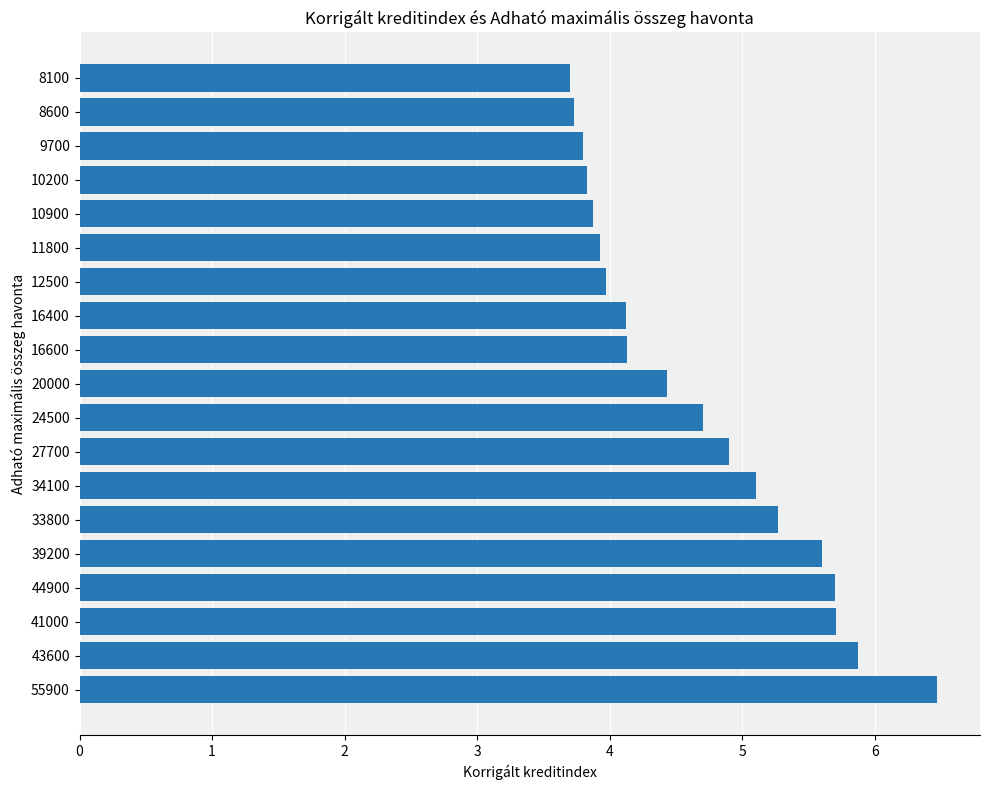

Are the bars horizontal?

Yes